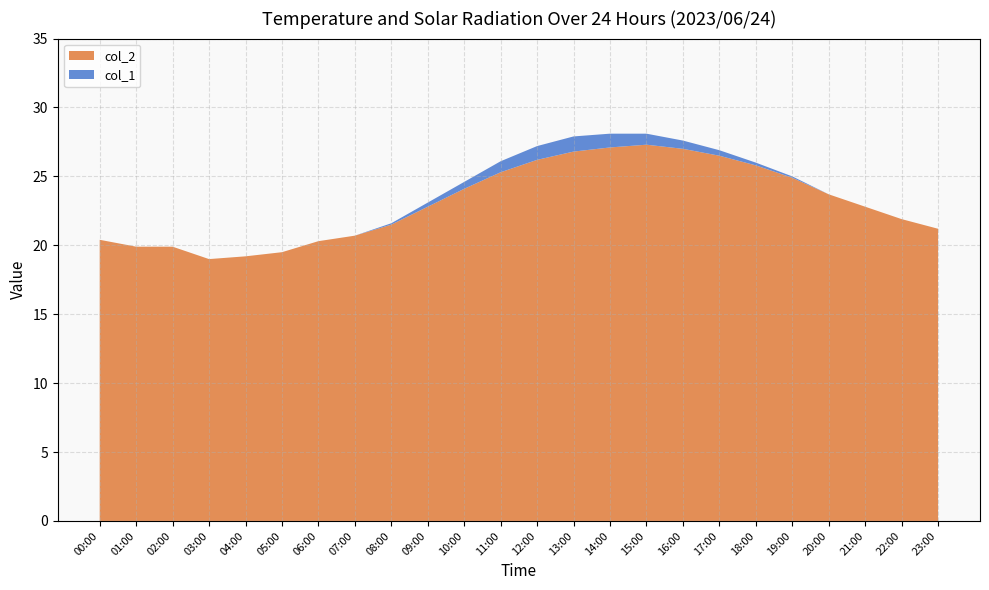

Reading left to right, extract all data points from this chart.

col_2: 00:00=20.4	01:00=19.9	02:00=19.9	03:00=19.0	04:00=19.2	05:00=19.5	06:00=20.3	07:00=20.7	08:00=21.5	09:00=22.8	10:00=24.1	11:00=25.3	12:00=26.2	13:00=26.8	14:00=27.1	15:00=27.3	16:00=27.0	17:00=26.5	18:00=25.8	19:00=24.9	20:00=23.7	21:00=22.8	22:00=21.9	23:00=21.2
col_1: 00:00=0.0	01:00=0.0	02:00=0.0	03:00=0.0	04:00=0.0	05:00=0.0	06:00=0.0	07:00=0.0	08:00=0.1	09:00=0.3	10:00=0.5	11:00=0.8	12:00=1.0	13:00=1.1	14:00=1.0	15:00=0.8	16:00=0.6	17:00=0.4	18:00=0.2	19:00=0.1	20:00=0.0	21:00=0.0	22:00=0.0	23:00=0.0